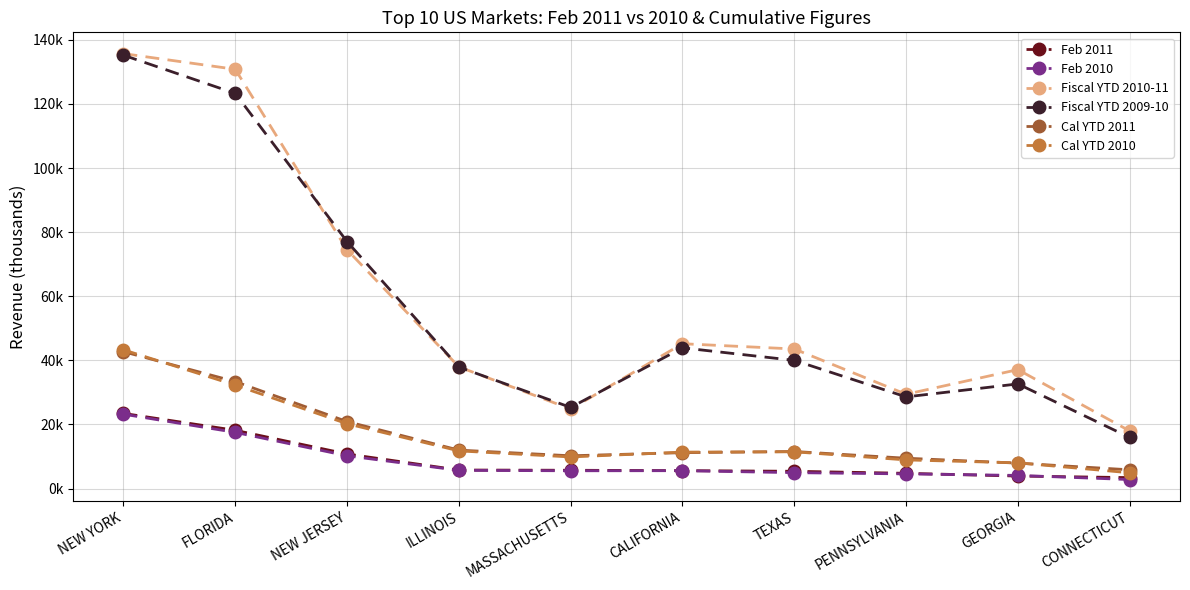

Is this an area chart (filled region under the line)?

No